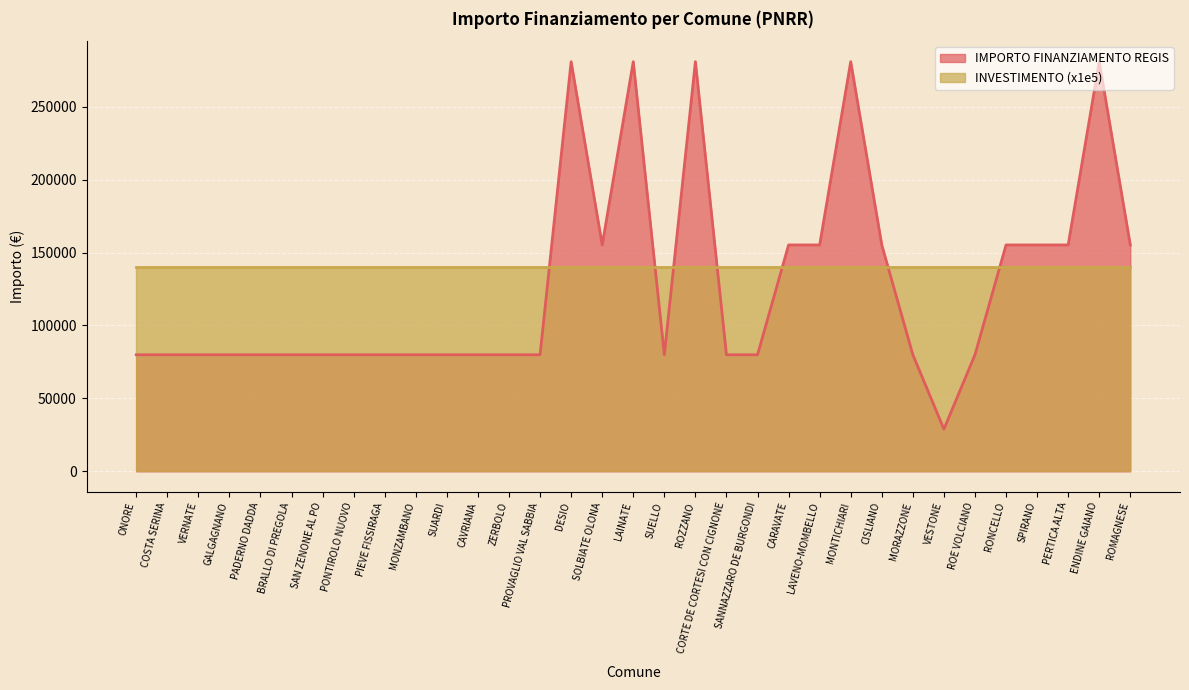

What is the greatest value displayed?

280932